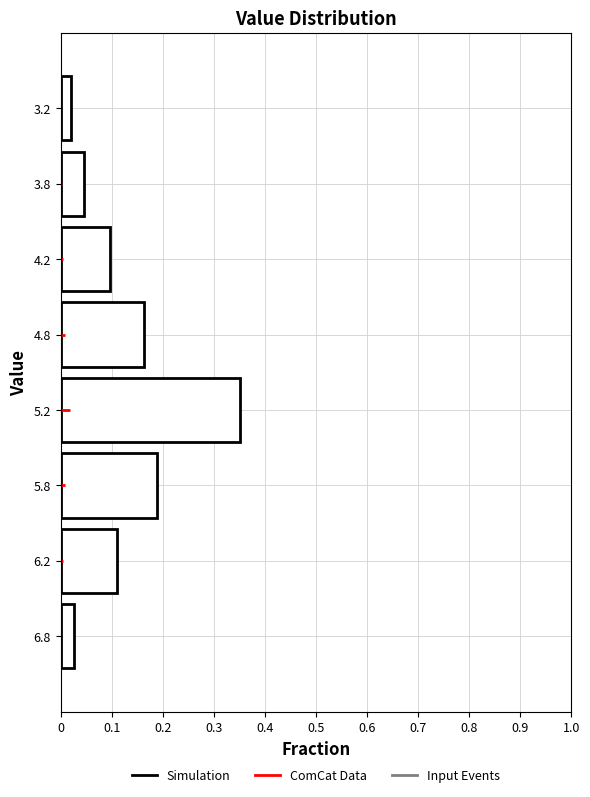

Is it true that the value at 6.2 is 0.1?

True